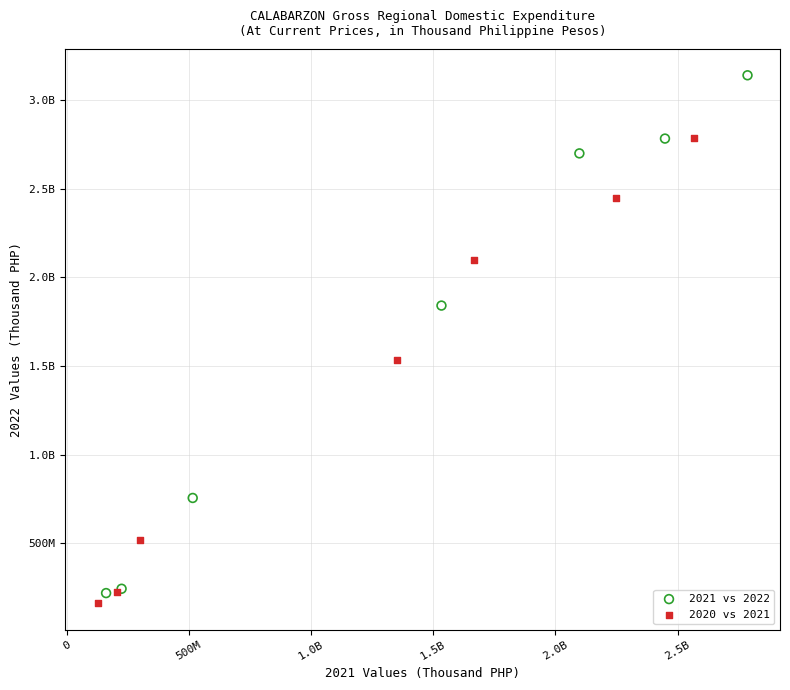

What are all the series names shown in the legend?

2021 vs 2022, 2020 vs 2021